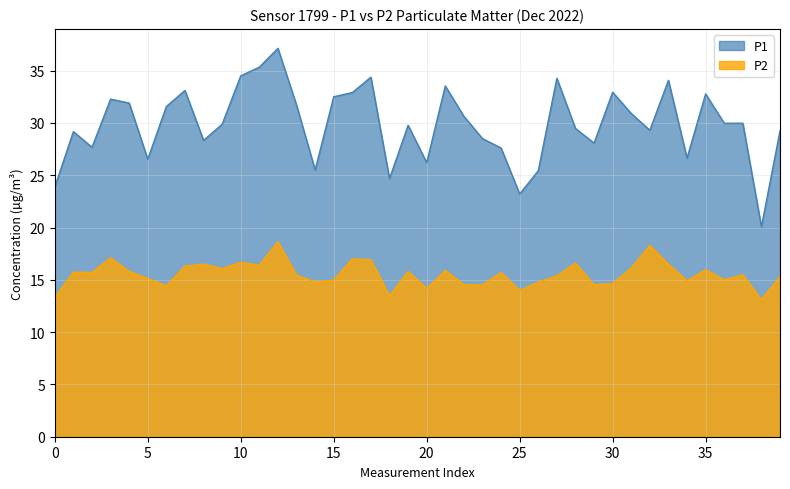

Rank the series at 25 from lowest to highest value.

P2, P1